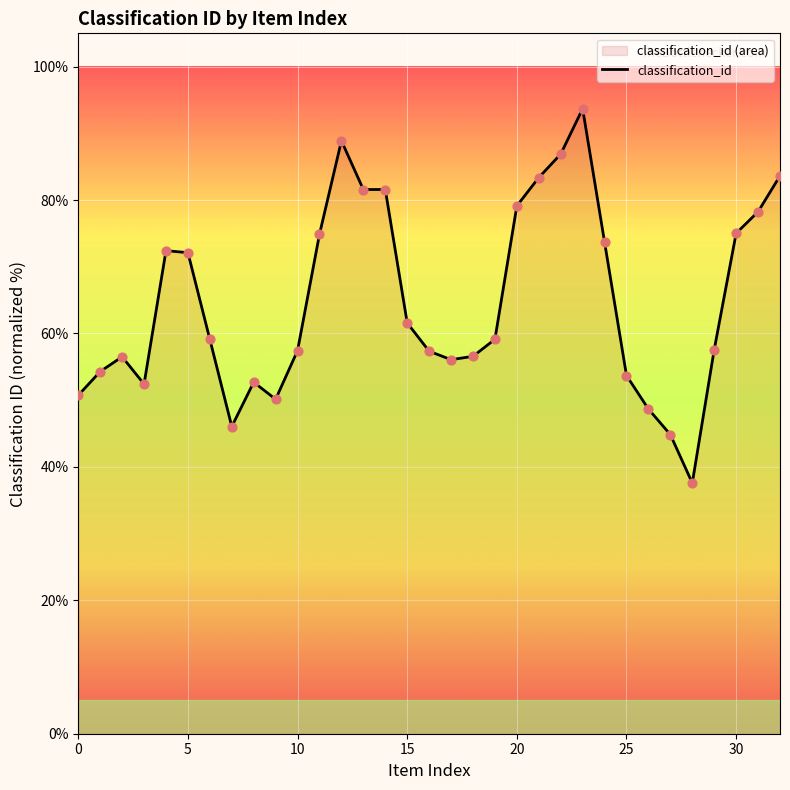

What is the change in value from 11 to 15?

-13.3